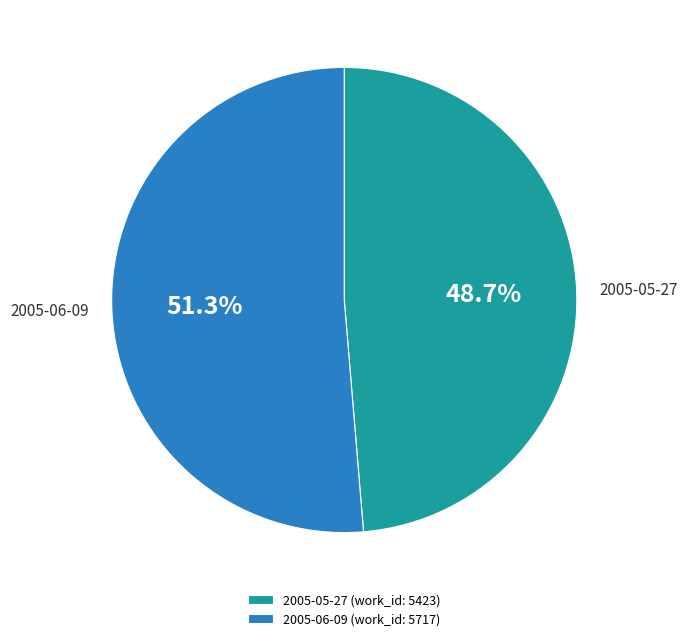

Is it true that 2005-06-09 is 51% of the pie?

True